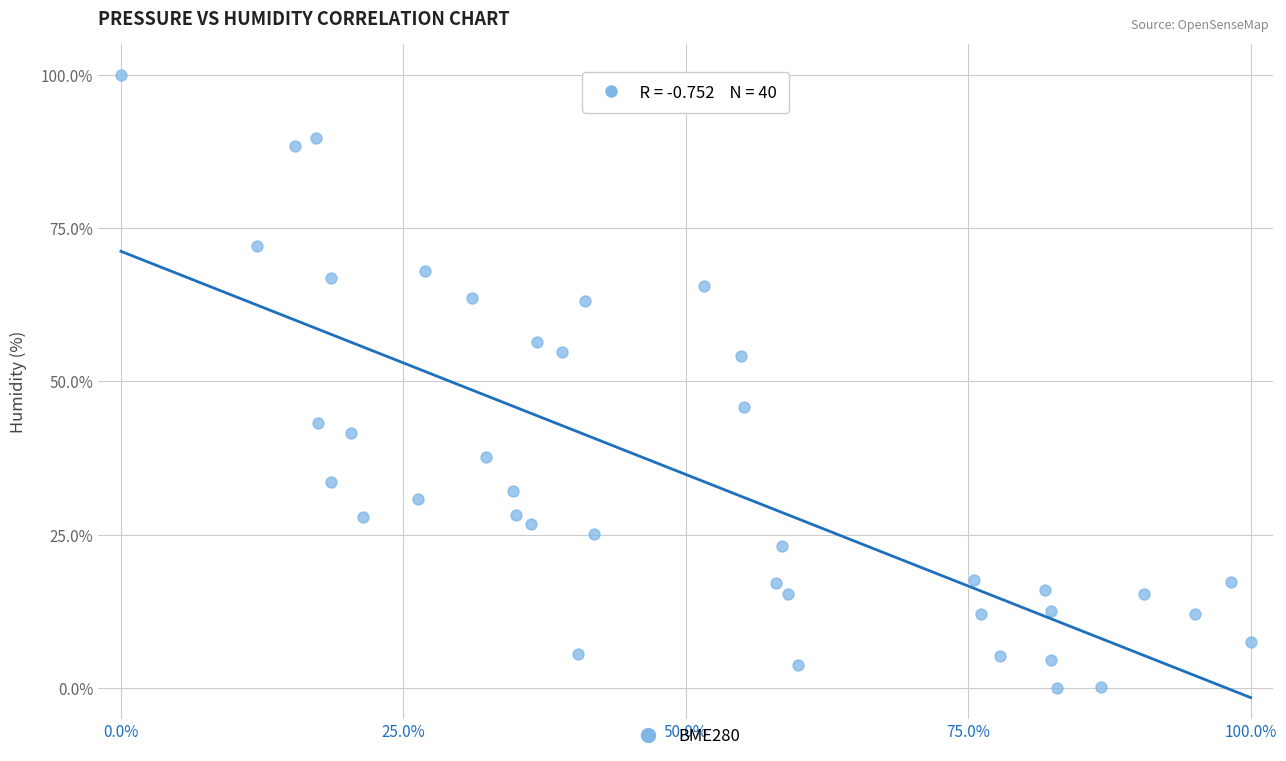

What is the range of Y values (max minus min)?

100.0